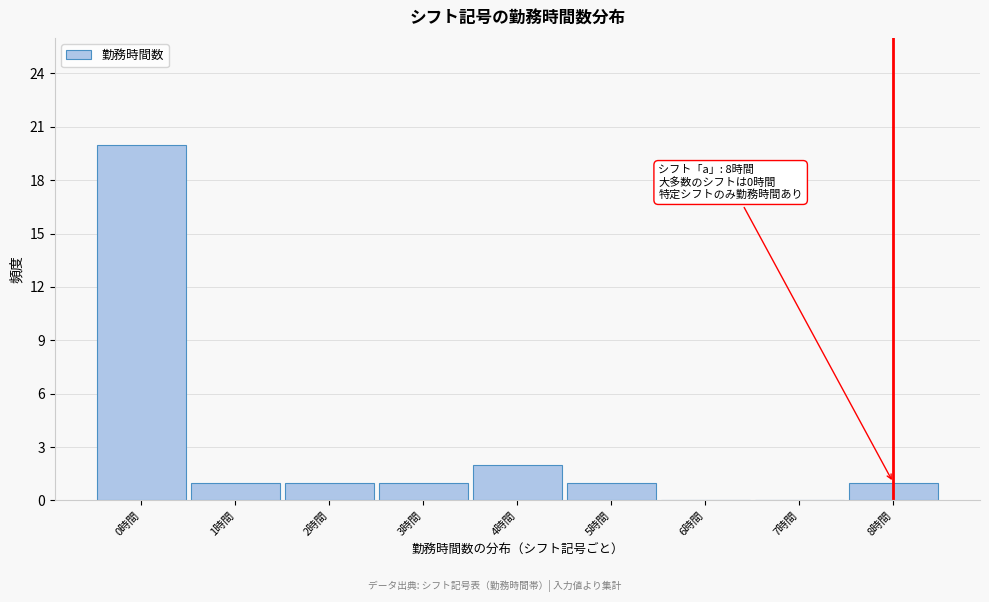

Which range on the x-axis has the tallest bar?

-0.5 to 0.5